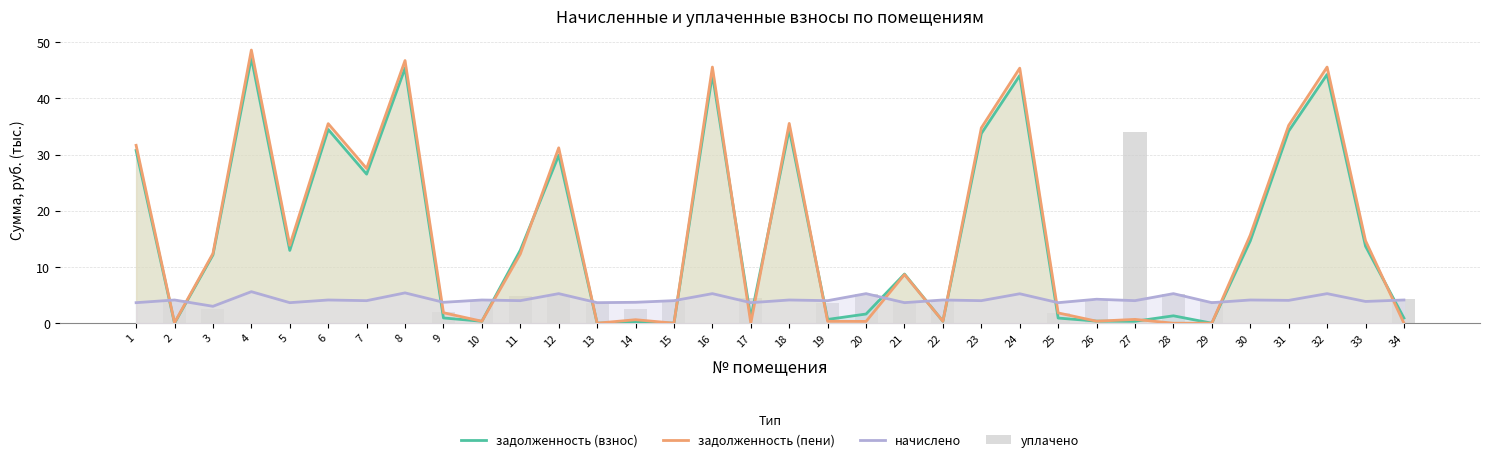

How many data points in уплачено are less than 2?

15